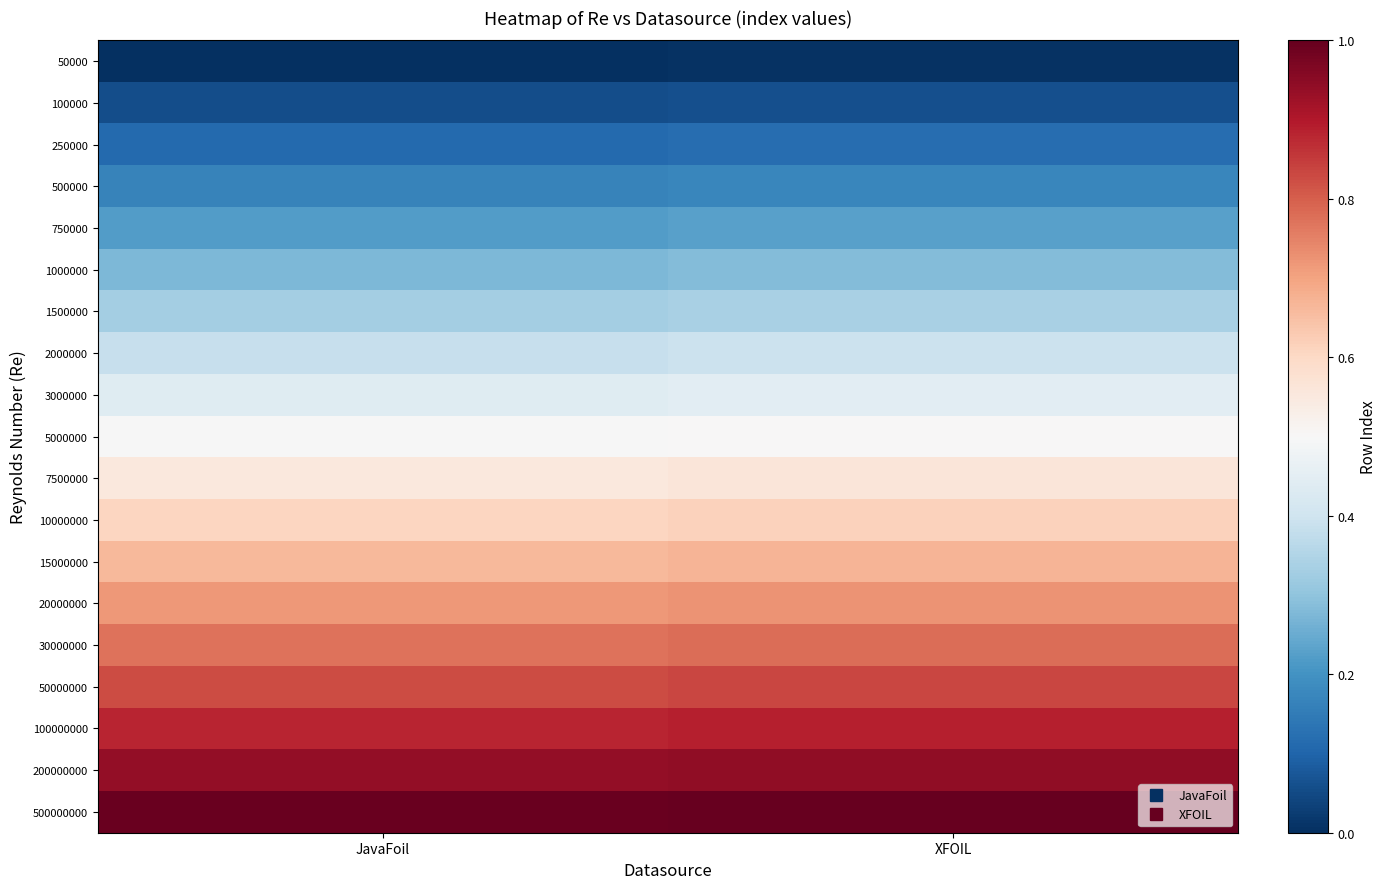

What is the total value across all series at XFOIL?

9.6